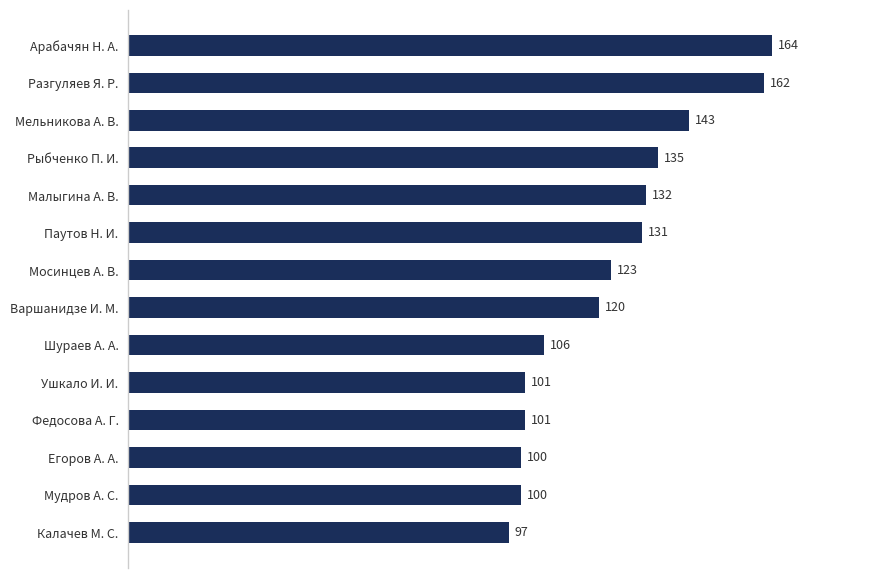

How many series are shown in this chart?

1